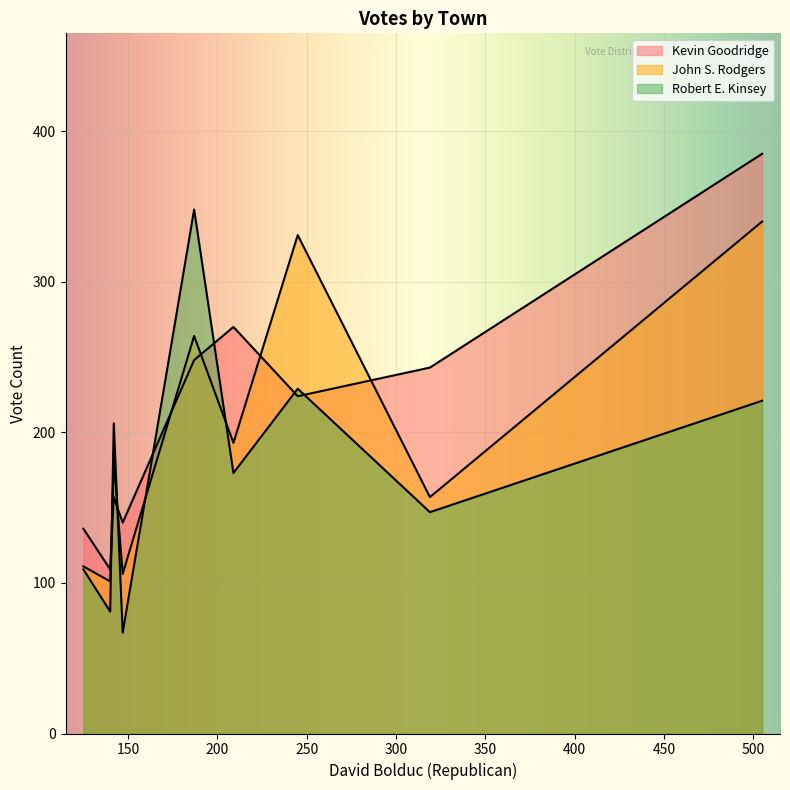

Which series has the largest range (max minus min)?

Robert E. Kinsey